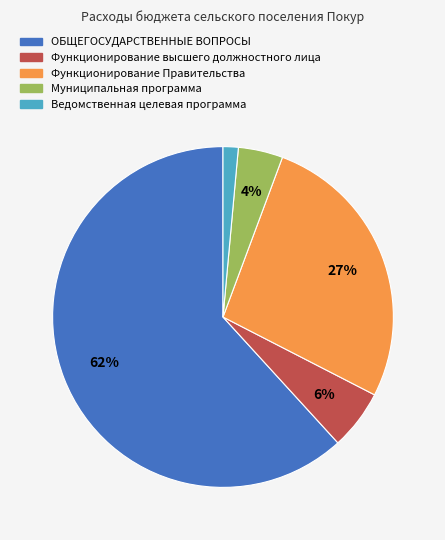

To the nearest percent, what is the average slice percentage?

20%